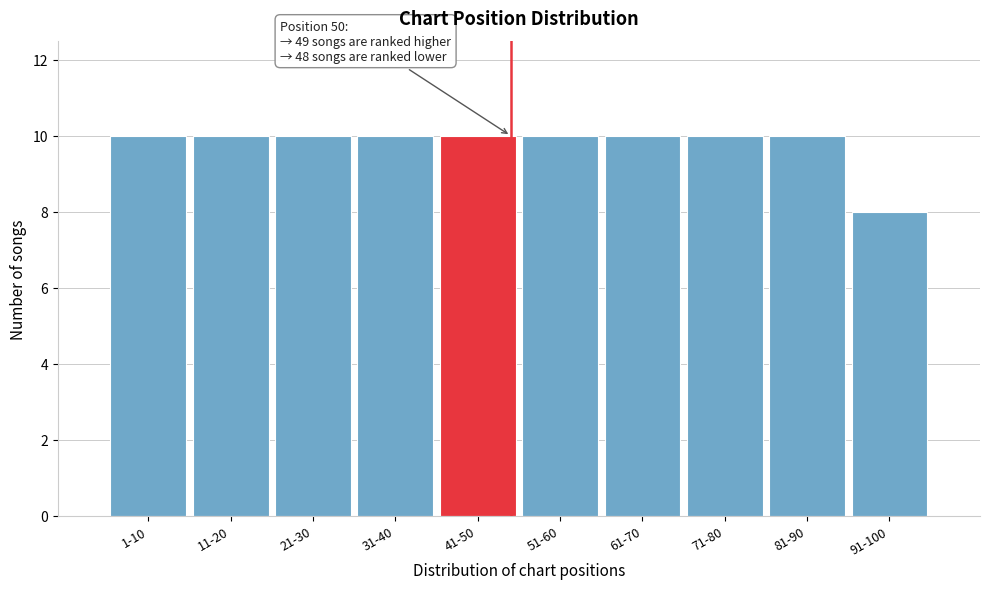

Reading left to right, what are all the values shown in this chart?

10	10	10	10	10	10	10	10	10	8